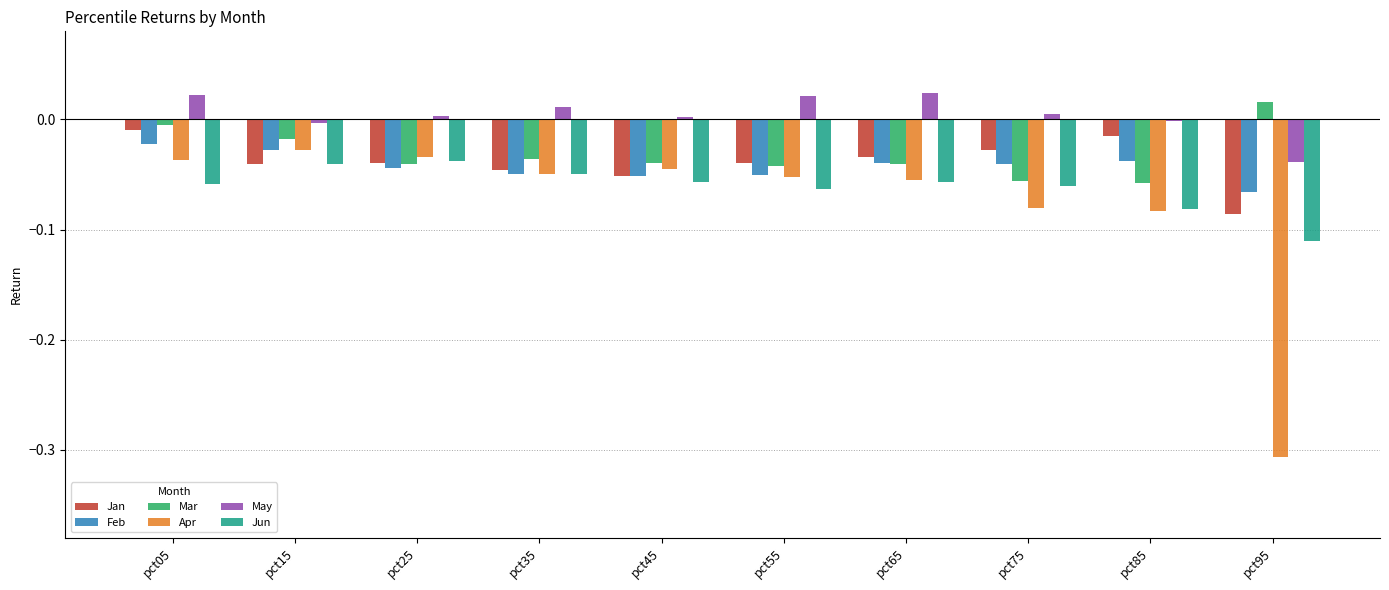

Which series has the widest spread of values?

Apr